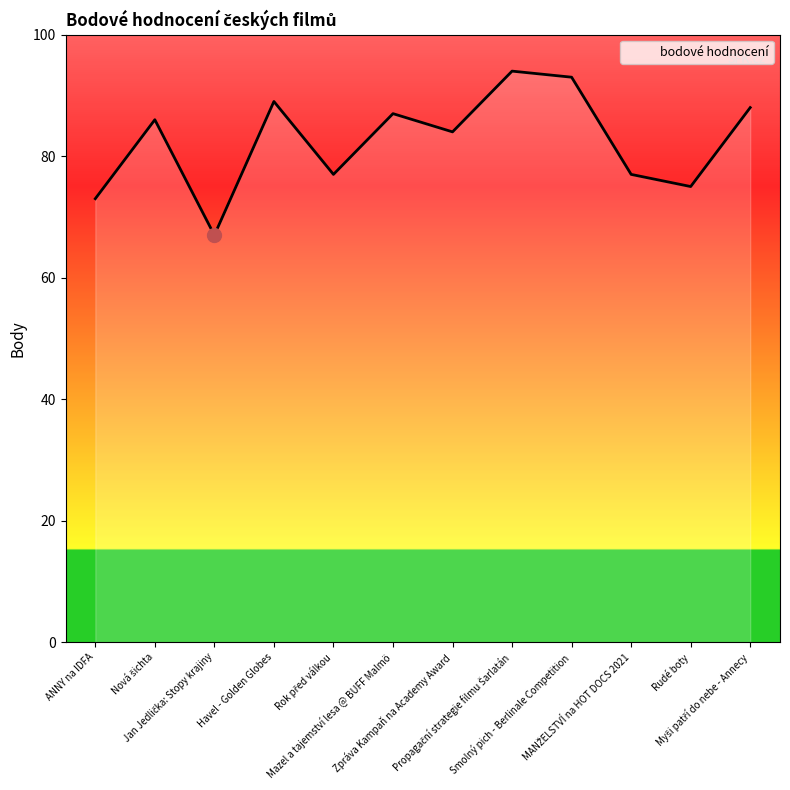

How many categories are shown in the chart?

12